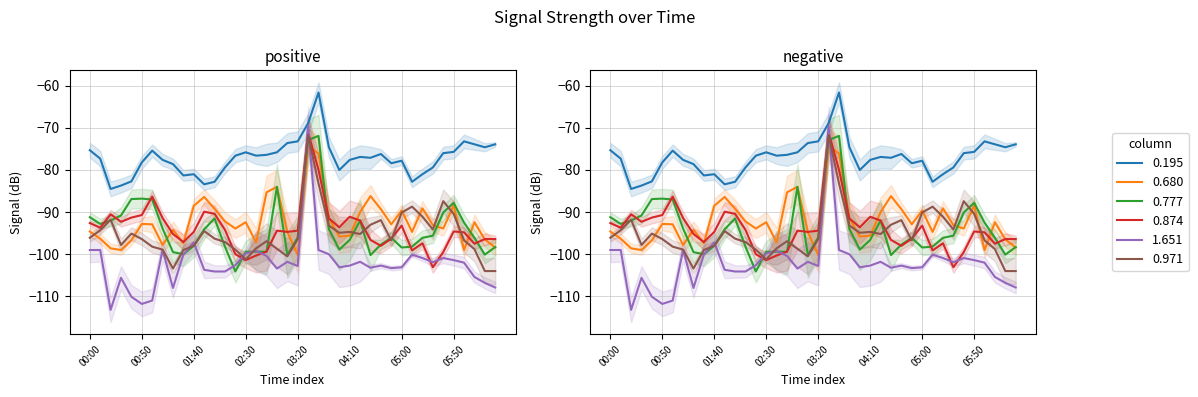

Does the chart have visible grid lines?

Yes